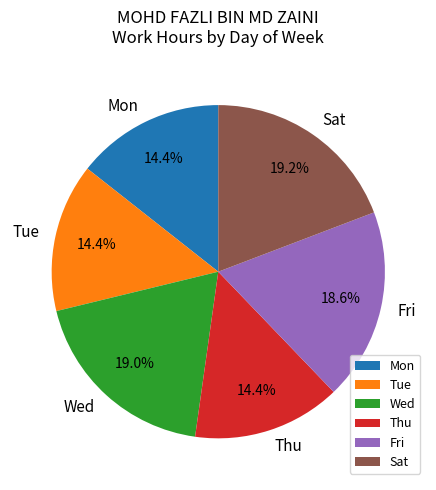

What percentage is NOT represented by Thu?

85.6%